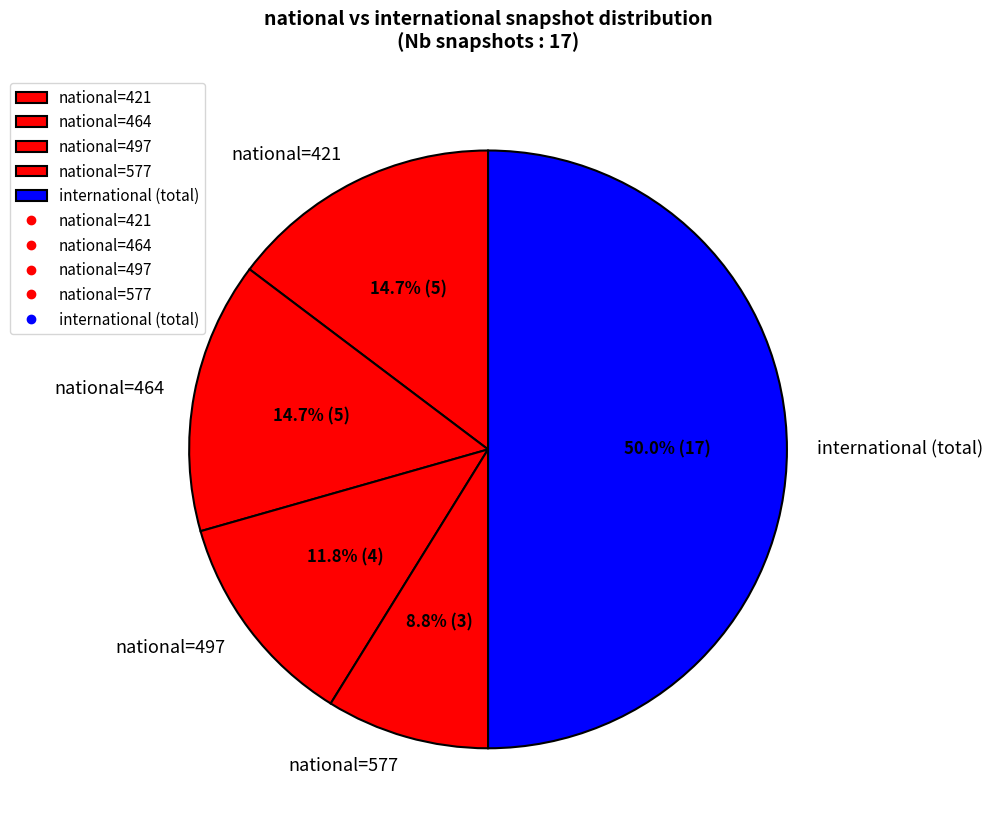

How many slices are in this pie chart?

5